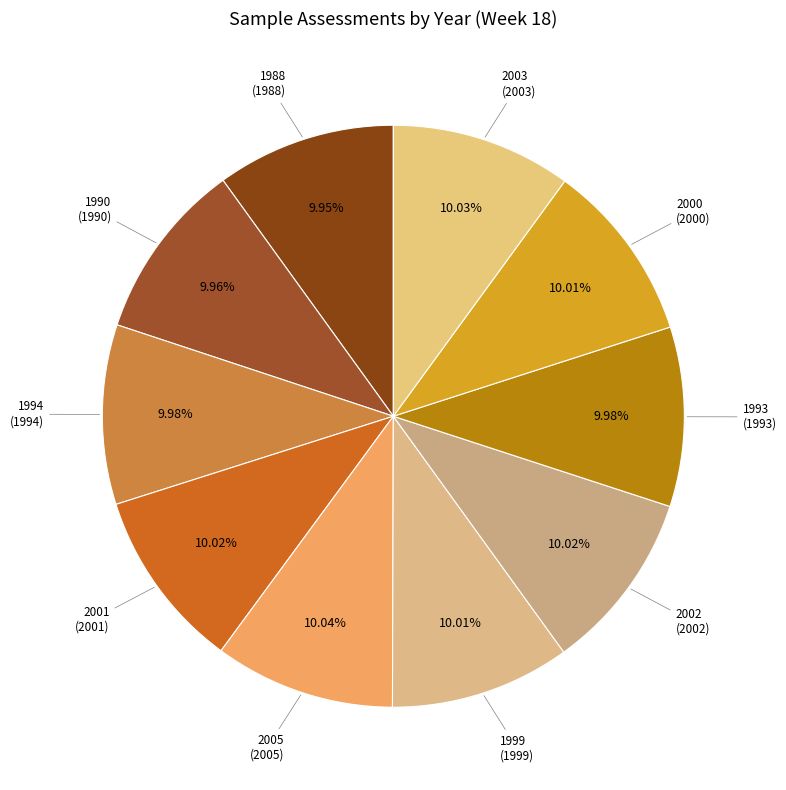

Is there a majority slice in this chart?

No